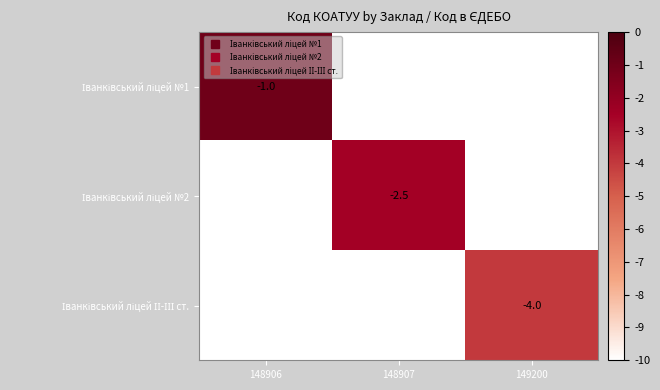

What is the greatest value displayed?

-1.0